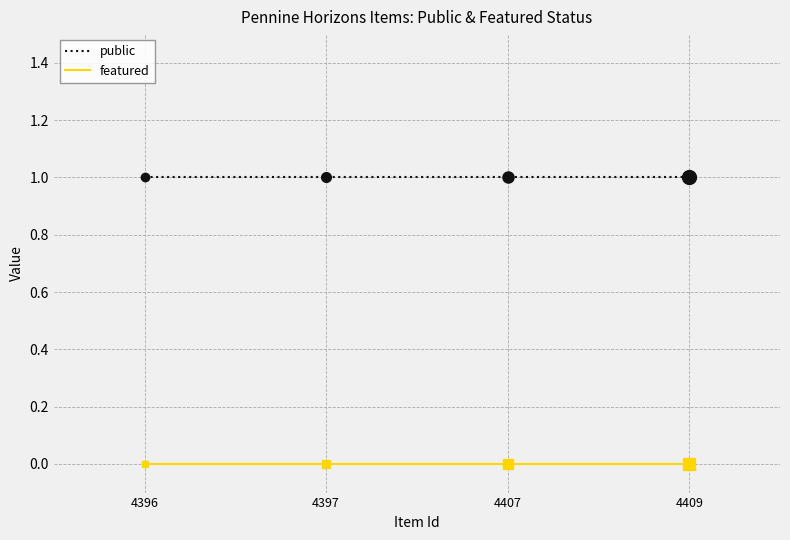

List the series in order of their overall mean, highest first.

public, featured